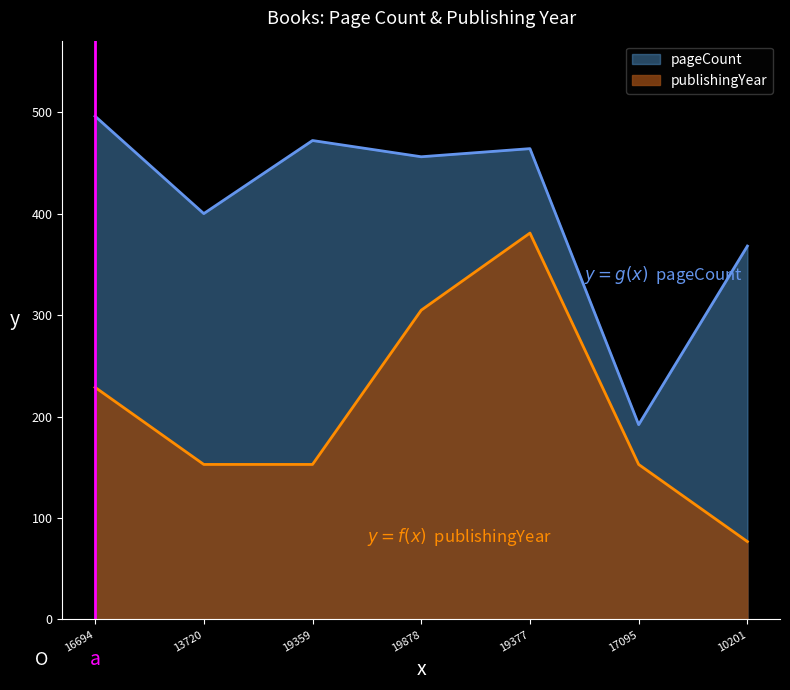

Reading right to left, extract all data points from this chart.

pageCount: 368.0	192.0	464.0	456.0	472.0	400.0	496.0
publishingYear: 76.8	152.8	380.8	304.8	152.8	152.8	228.8